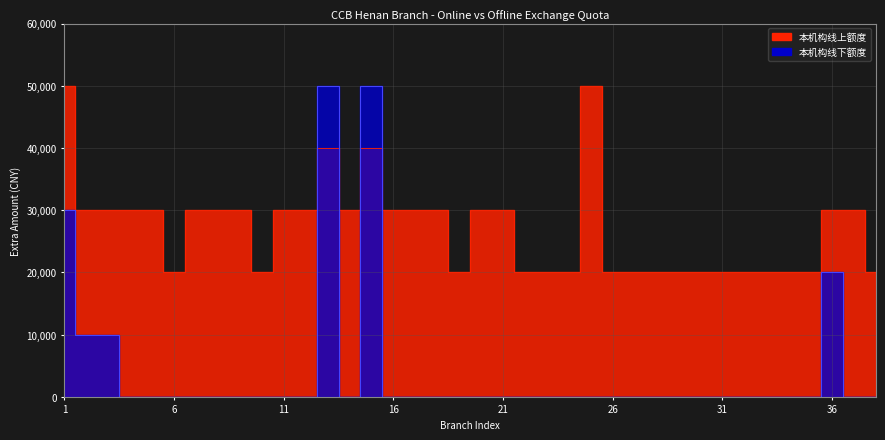

Where does the 本机构线上额度 series first go above 30000?

1